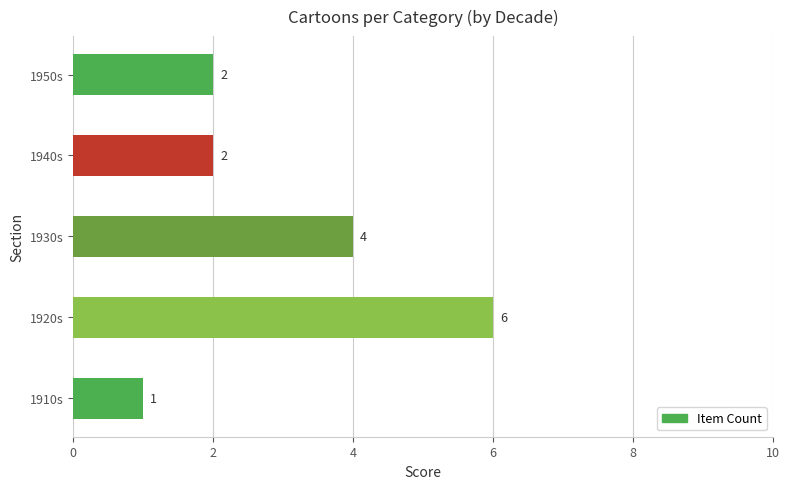

Read the value at 1920s.

6